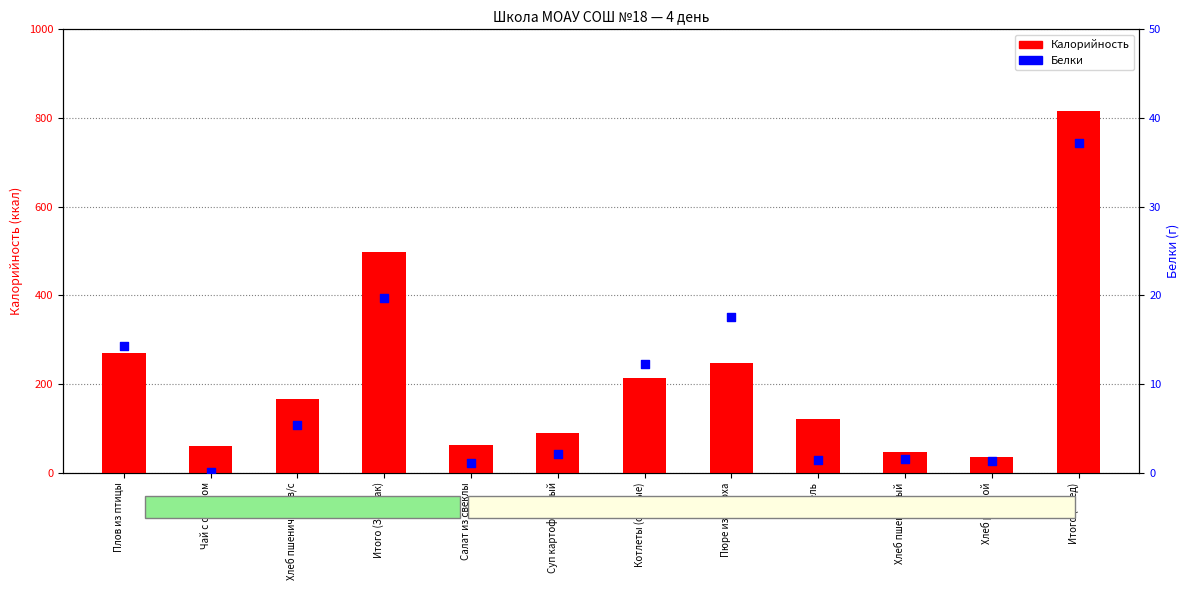

What is the total value across all series at Плов из птицы?

285.1